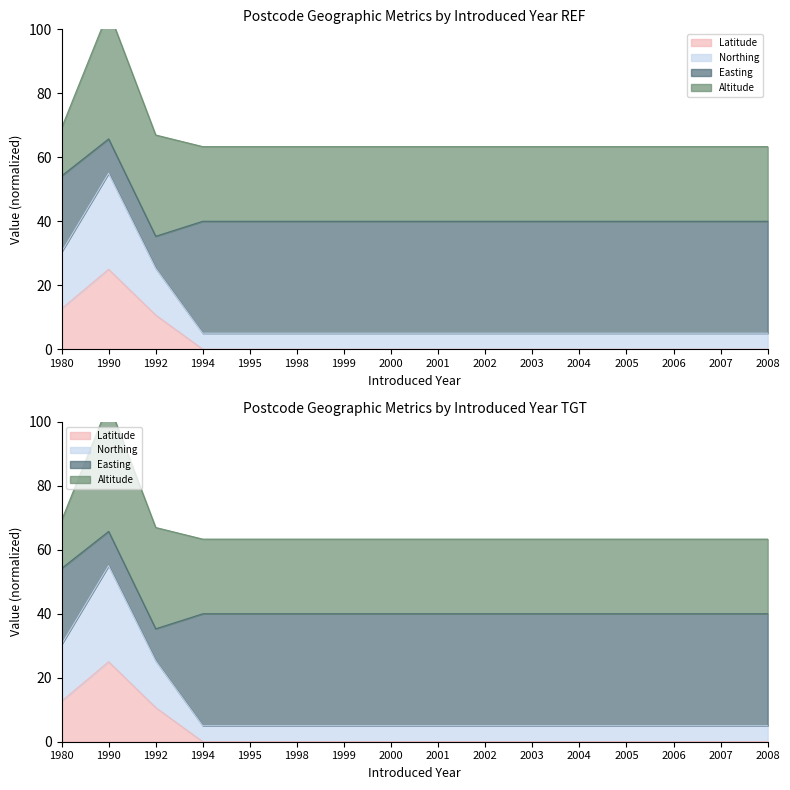

At which label is Latitude closest to 12?

1980